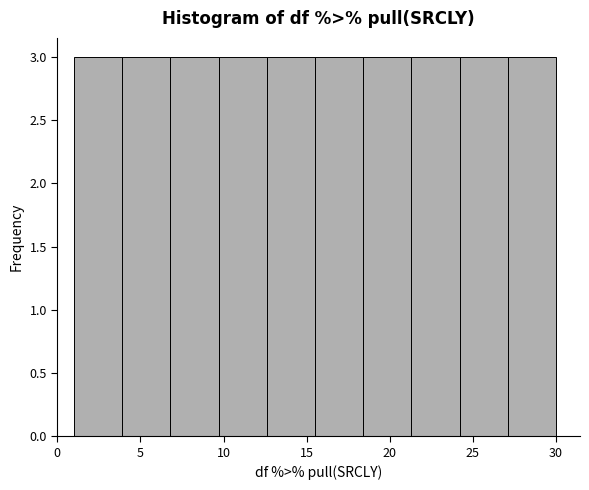

Reading left to right, transcribe this chart: for each bar, give the range it covers on the x-axis and its height. Neither the bar edges nor the heights are printed on the chart, so give them approximately, as read against the axes.

1.0 to 3.9: 3
3.9 to 6.8: 3
6.8 to 9.7: 3
9.7 to 12.6: 3
12.6 to 15.5: 3
15.5 to 18.4: 3
18.4 to 21.3: 3
21.3 to 24.2: 3
24.2 to 27.1: 3
27.1 to 30.0: 3